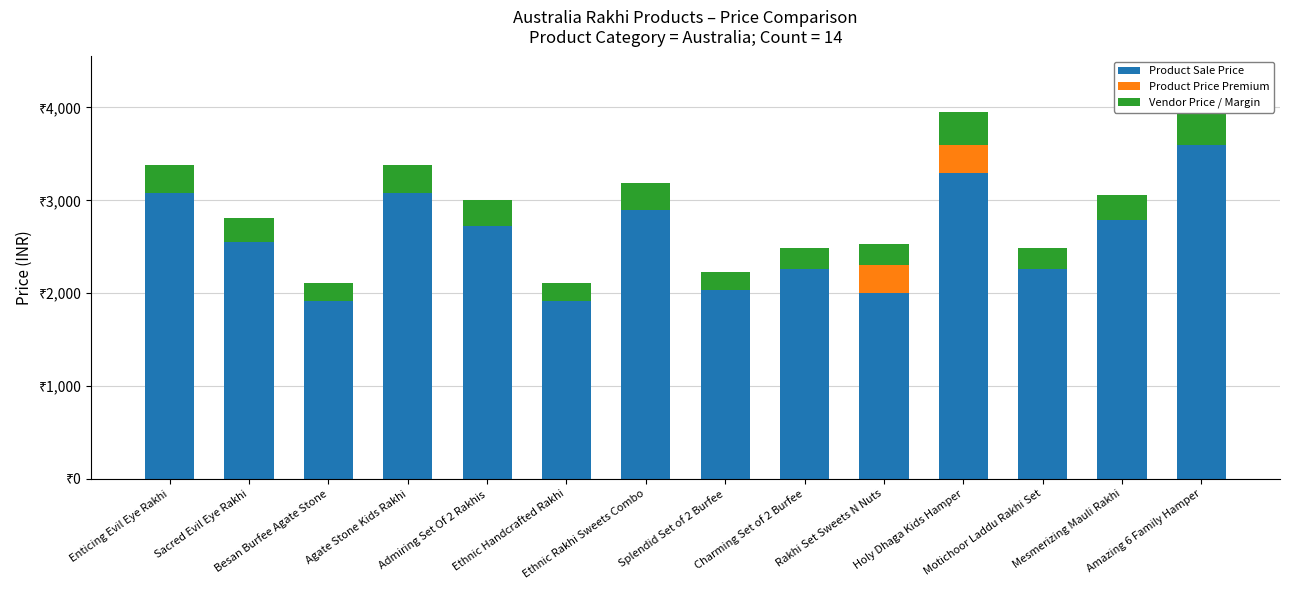

What is the difference between the maximum and minimum values in the Vendor Price / Margin series?

168.2